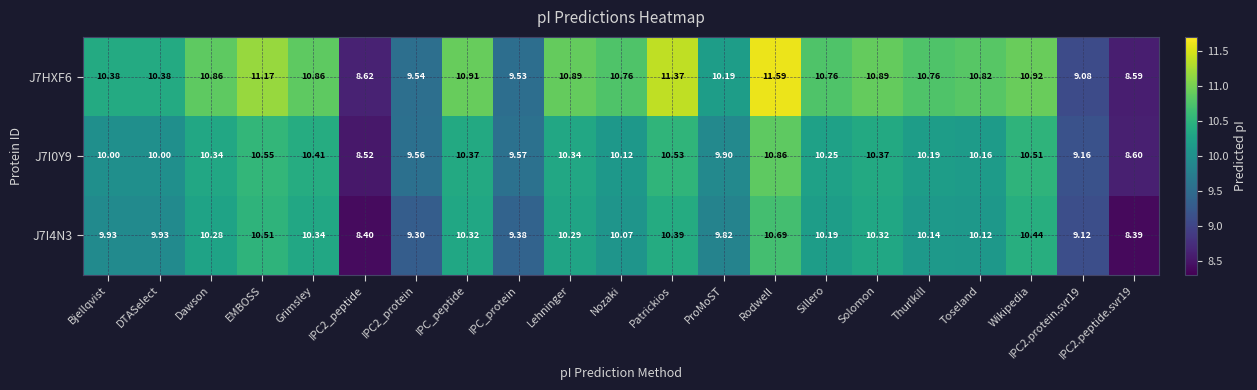

At which category is the sum across all series the highest?

Rodwell